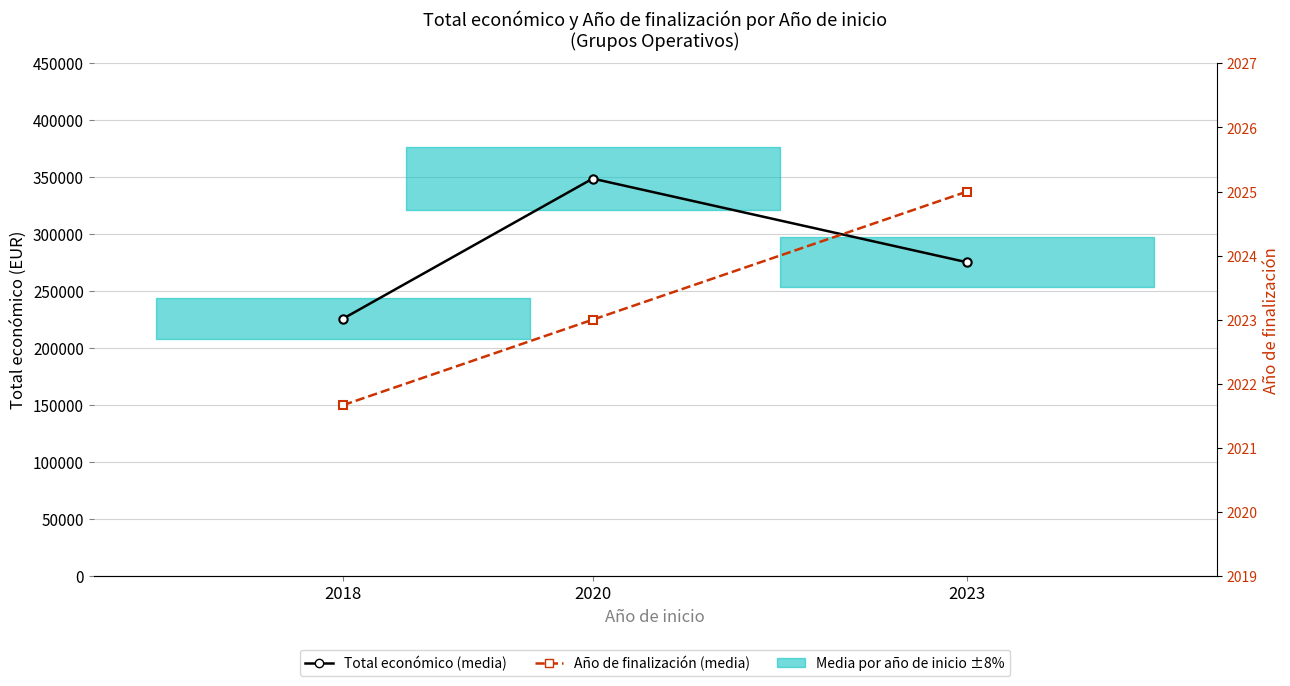

Which series has the largest range (max minus min)?

Total económico (mean per start year)